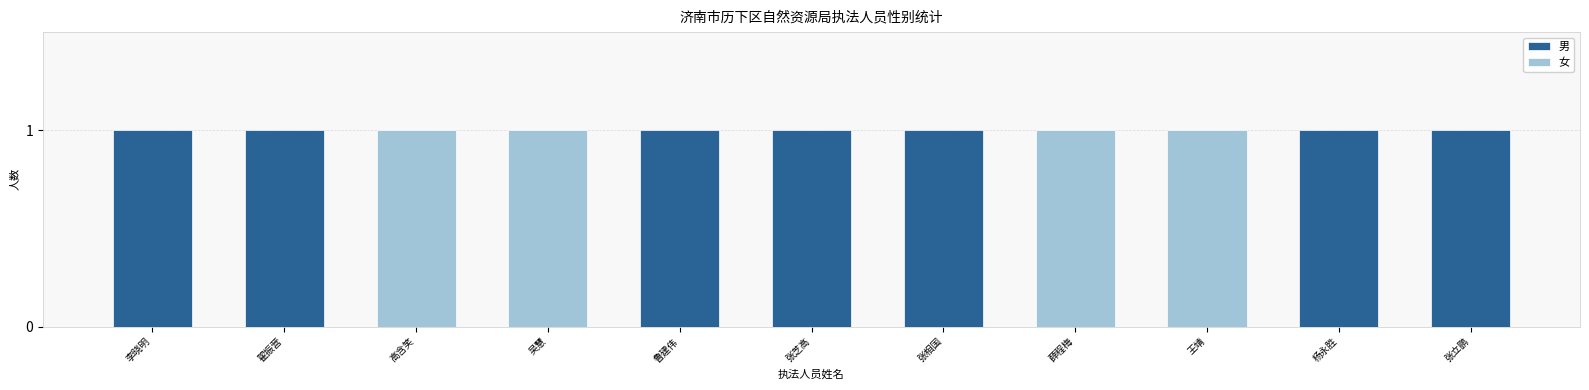

Between 薛程梅 and 王靖, which series saw the biggest shift?

男